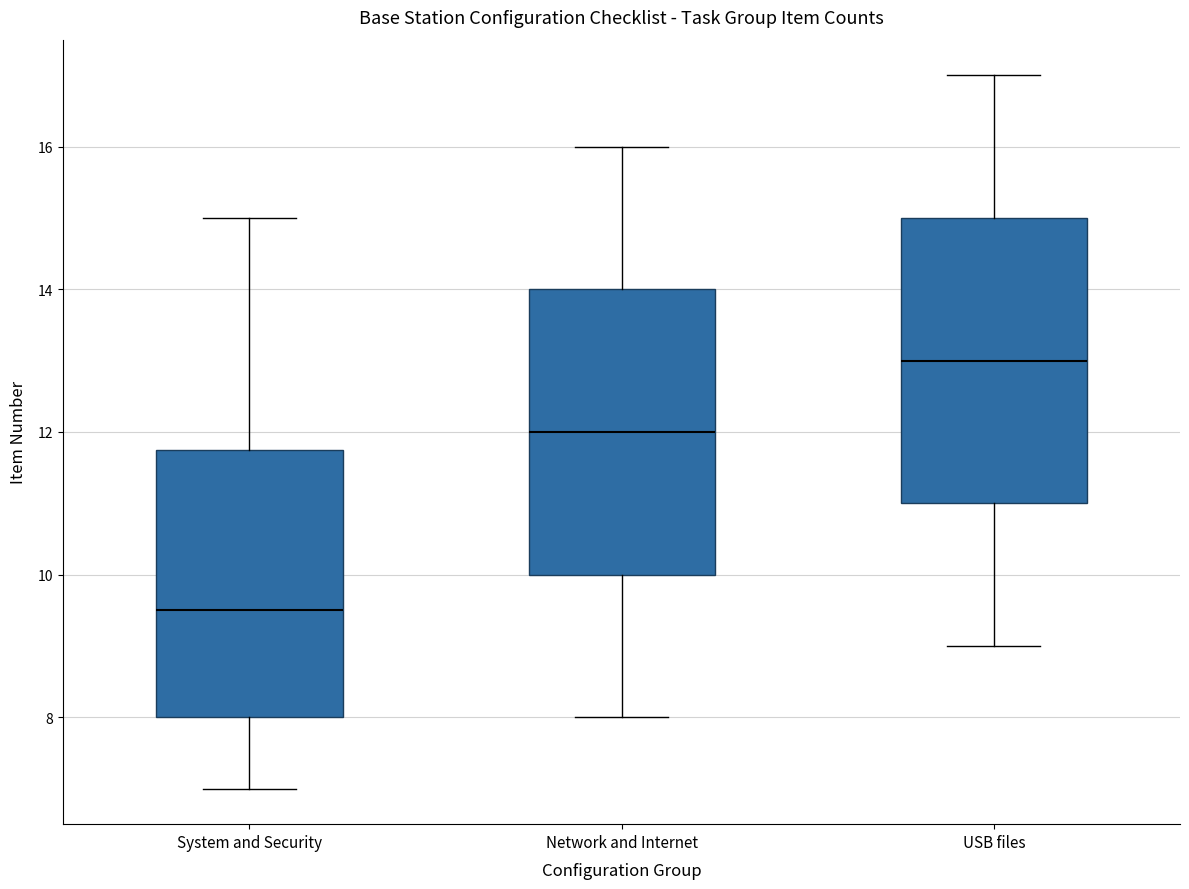

Which box has the lowest median line?

System and Security